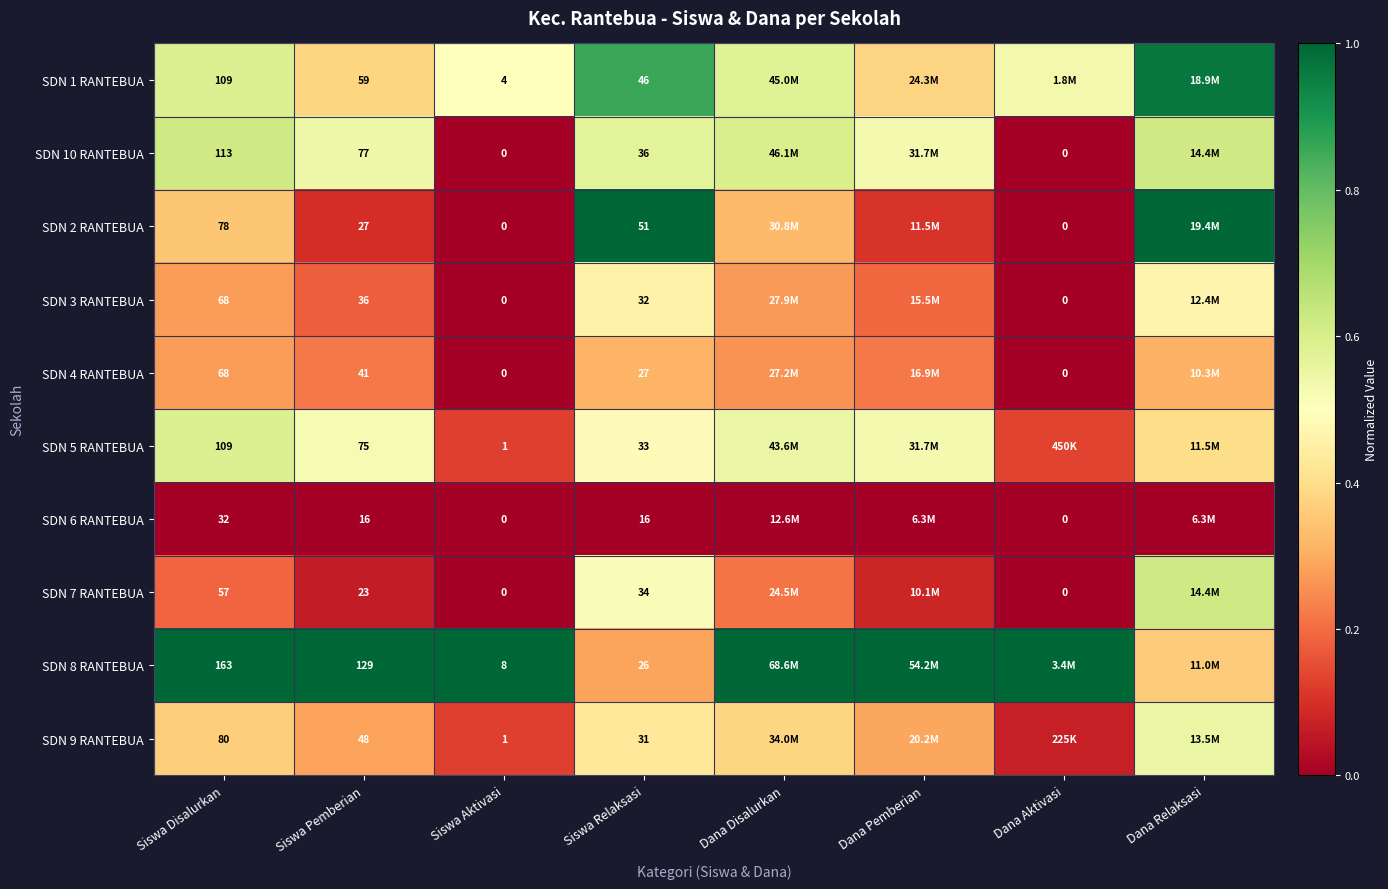

Is the value of SDN 3 RANTEBUA at Dana Disalurkan greater than the value of SDN 10 RANTEBUA at Siswa Aktivasi?

Yes